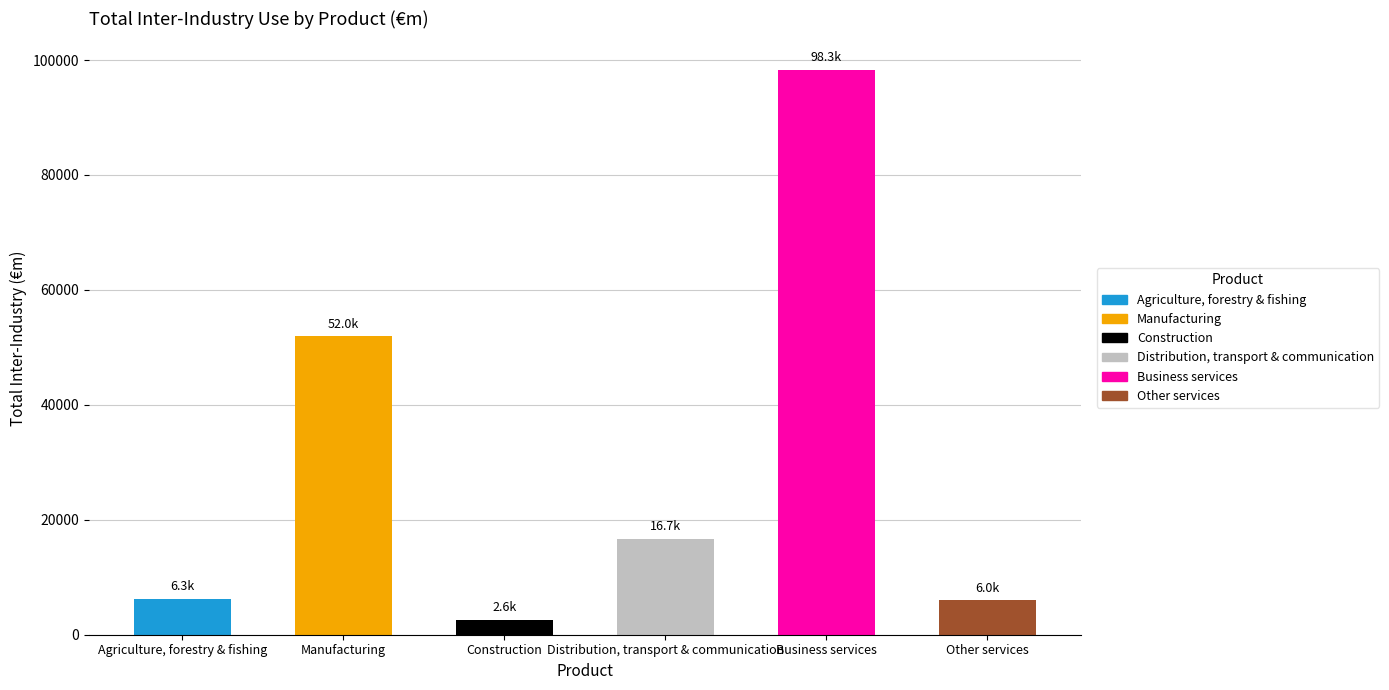

What is the maximum value shown in the chart?

98338.7